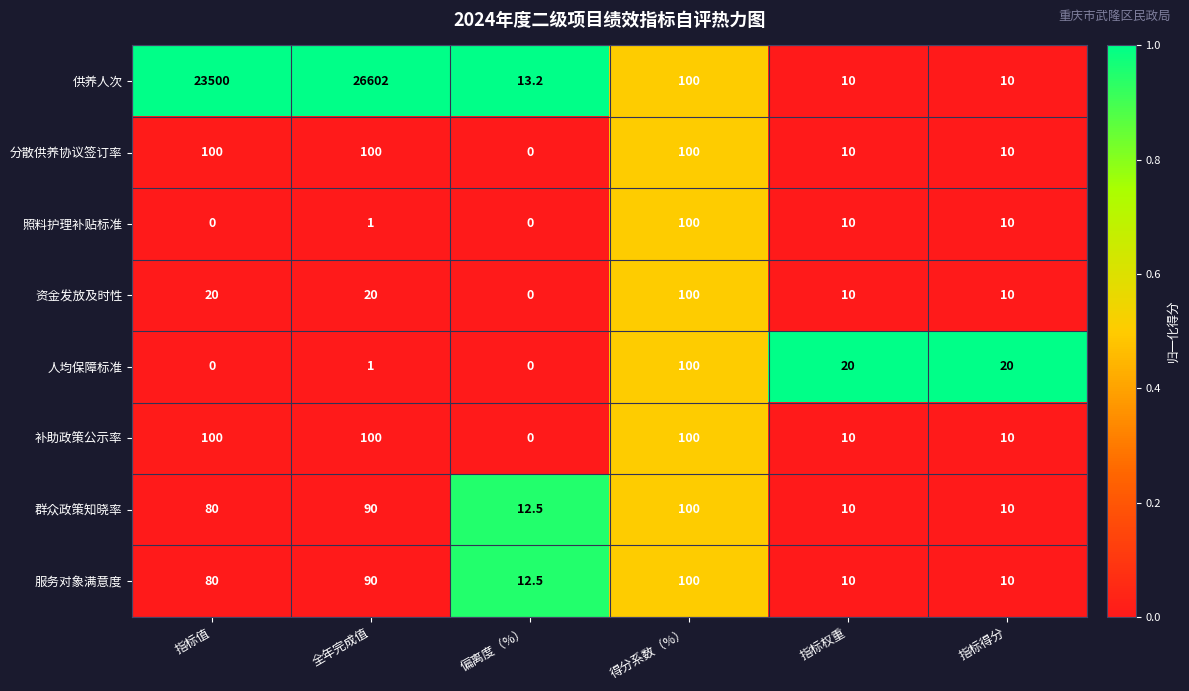

The 资金发放及时性 series shows 12.1 at 指标值. True or false?

False